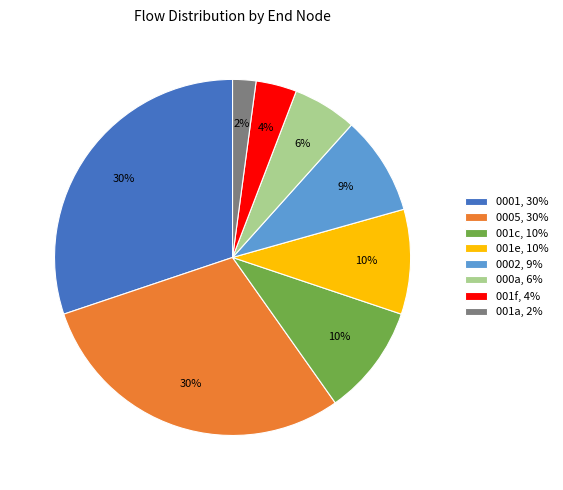

Is there a majority slice in this chart?

No